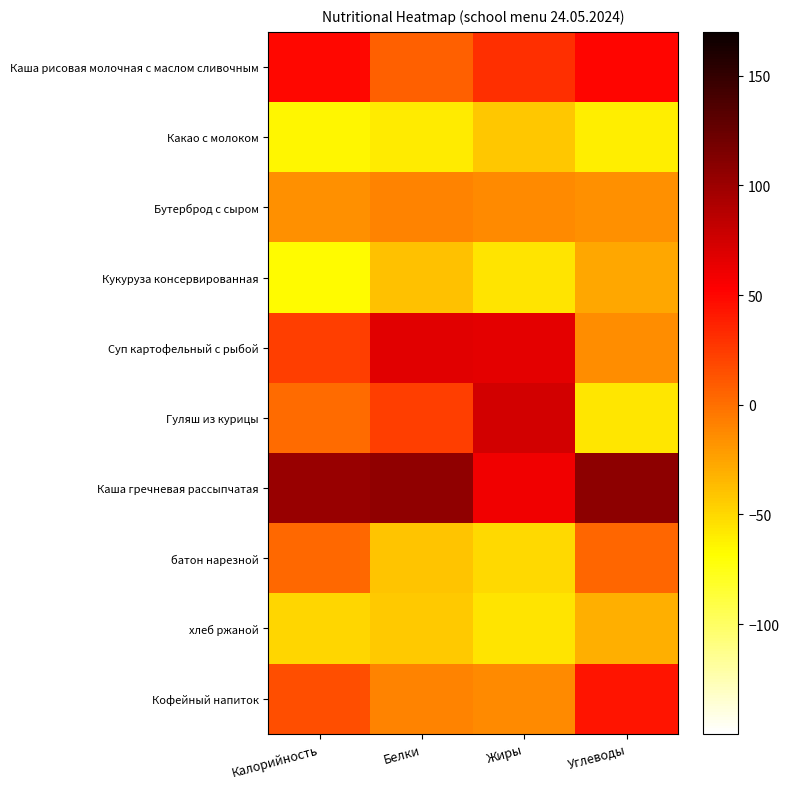

Reading left to right, list all the values displayed in this chart.

Каша рисовая молочная с маслом сливочным: Калорийность=49.9	Белки=6.7	Жиры=30.6	Углеводы=51.1
Какао с молоком: Калорийность=-64.4	Белки=-59.5	Жиры=-41.5	Углеводы=-60.7
Бутерброд с сыром: Калорийность=-15.1	Белки=-9.9	Жиры=-12.7	Углеводы=-16.0
Кукуруза консервированная: Калорийность=-66.3	Белки=-39.7	Жиры=-56.0	Углеводы=-26.4
Суп картофельный с рыбой: Калорийность=22.9	Белки=66.4	Жиры=65.2	Углеводы=-14.7
Гуляш из курицы: Калорийность=1.3	Белки=23.2	Жиры=73.8	Углеводы=-56.9
Каша гречневая рассыпчатая: Калорийность=102.4	Белки=105.9	Жиры=59.4	Углеводы=106.9
батон нарезной: Калорийность=3.2	Белки=-40.3	Жиры=-50.2	Углеводы=3.9
хлеб ржаной: Калорийность=-49.7	Белки=-43.0	Жиры=-56.0	Углеводы=-30.9
Кофейный напиток: Калорийность=15.8	Белки=-9.9	Жиры=-12.7	Углеводы=43.6